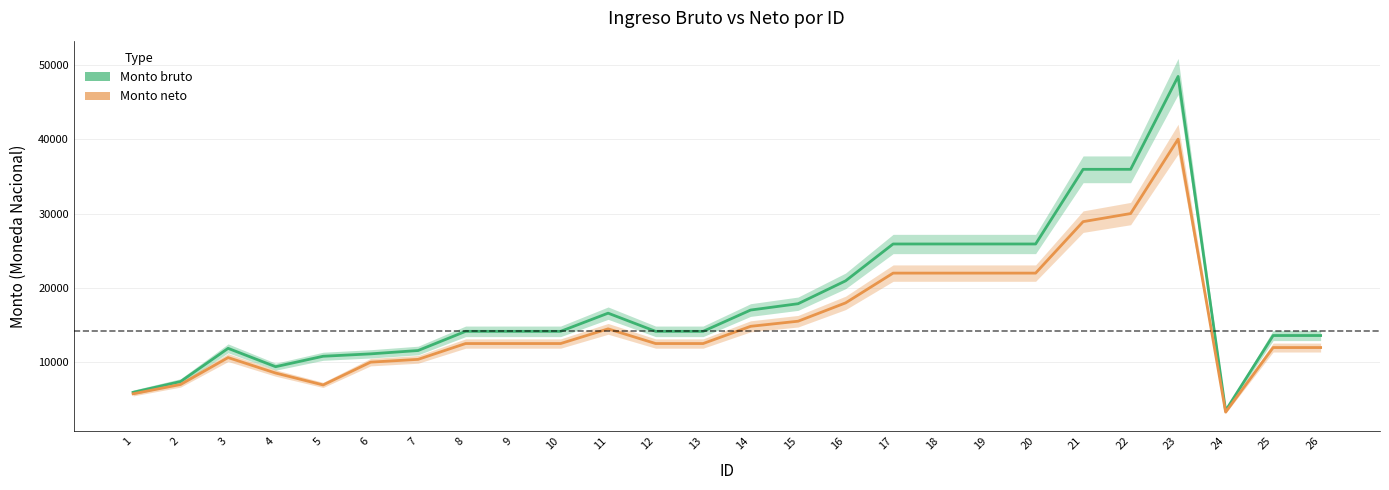

What is the average value of the Monto bruto series?

17939.3